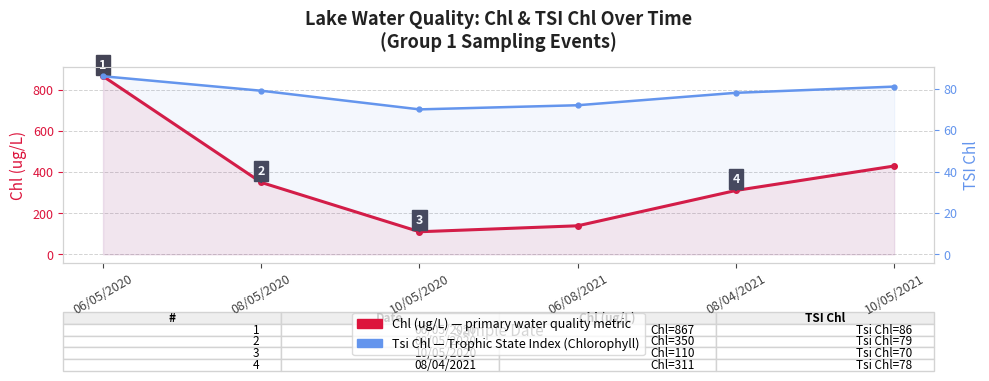

How many distinct data groups are displayed?

2